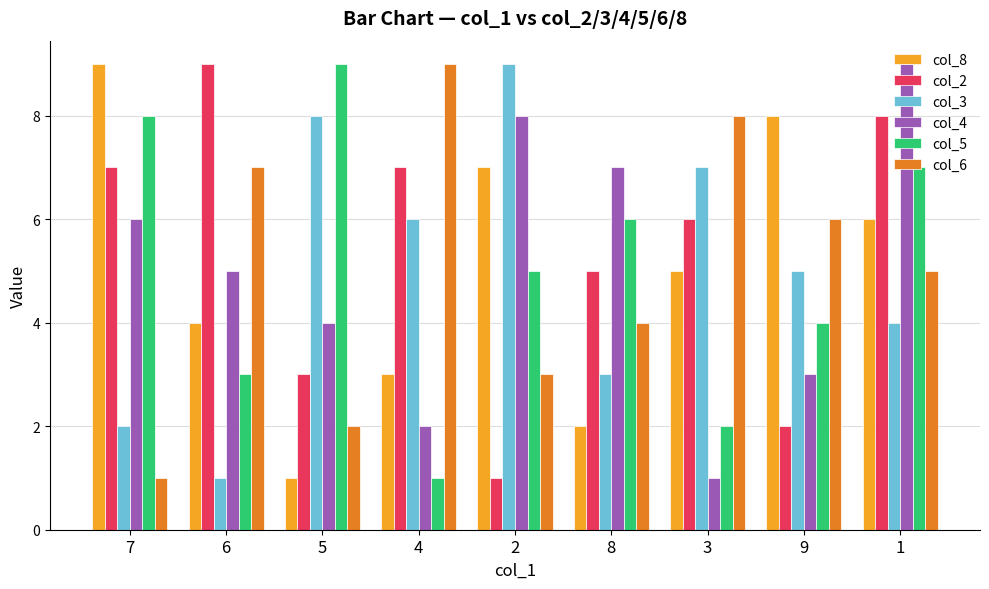

What is the sum of all col_6 values?

45